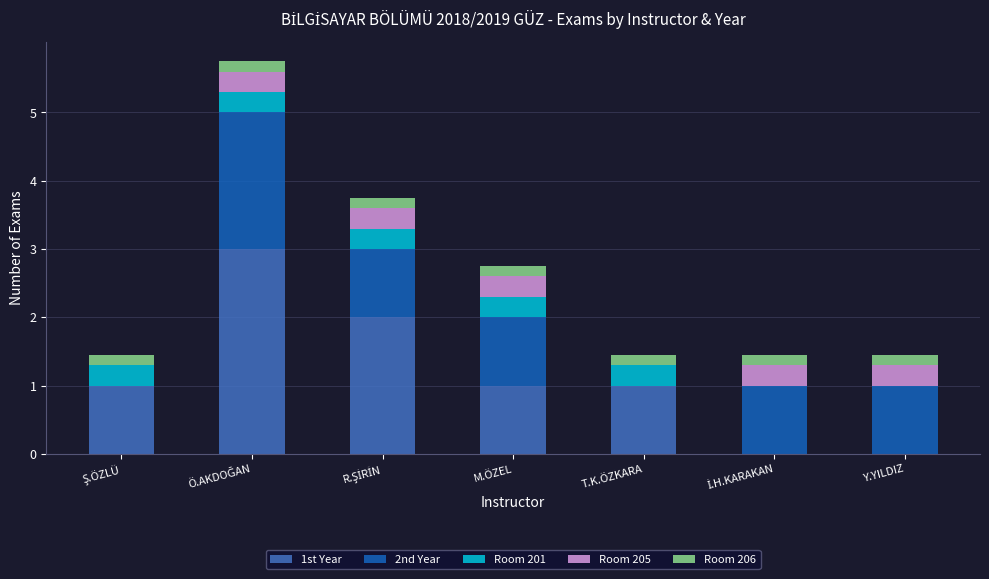

True or false: 1st Year has a value of 1.0 at Y.YILDIZ.

False